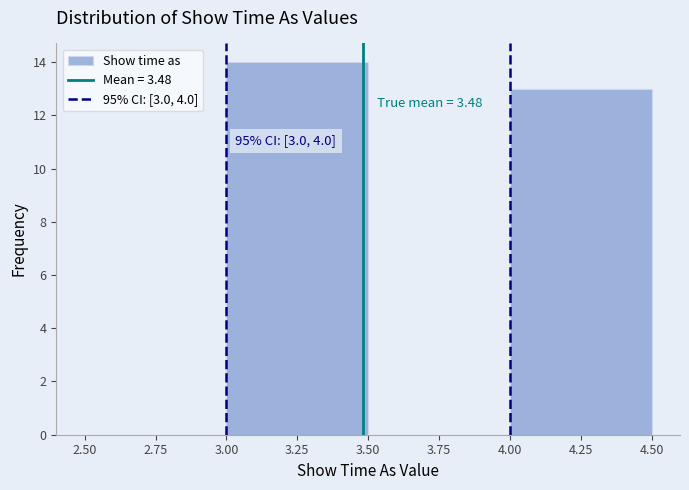

Over which range of the x-axis is the bar tallest?

3.00 to 3.50